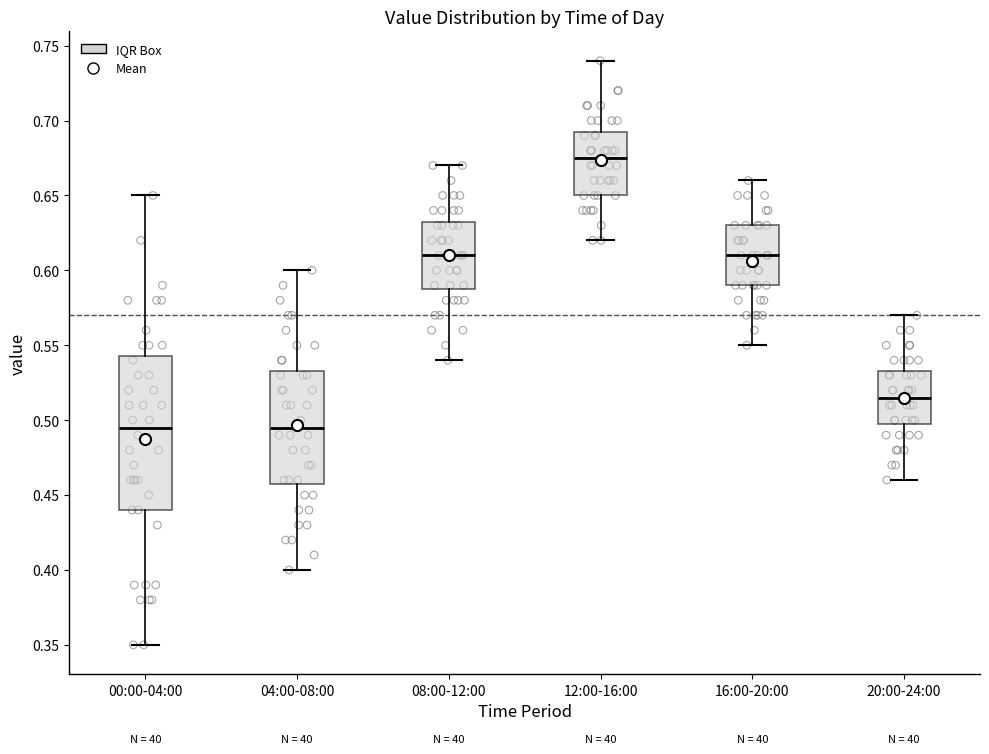

Where is the lower edge of the box for 16:00-20:00 on the y-axis? The values are not printed on the chart, so give them approximately, as read against the axis.

0.590